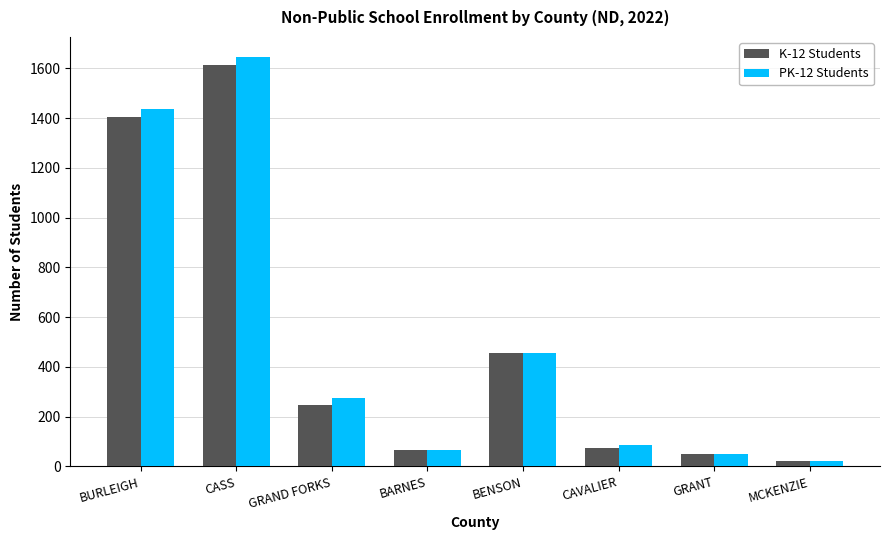

What position from the right is GRAND FORKS?

6